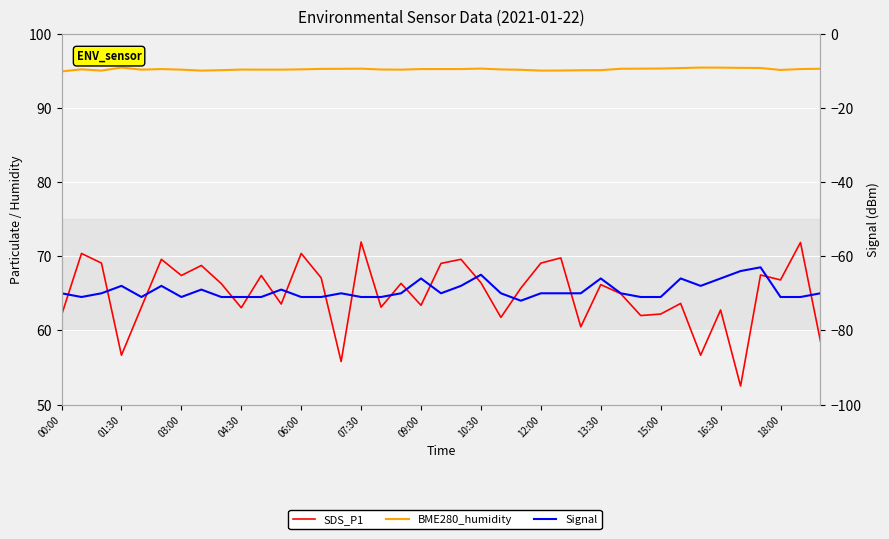

How many values in the SDS_P1 series are below 66?

19